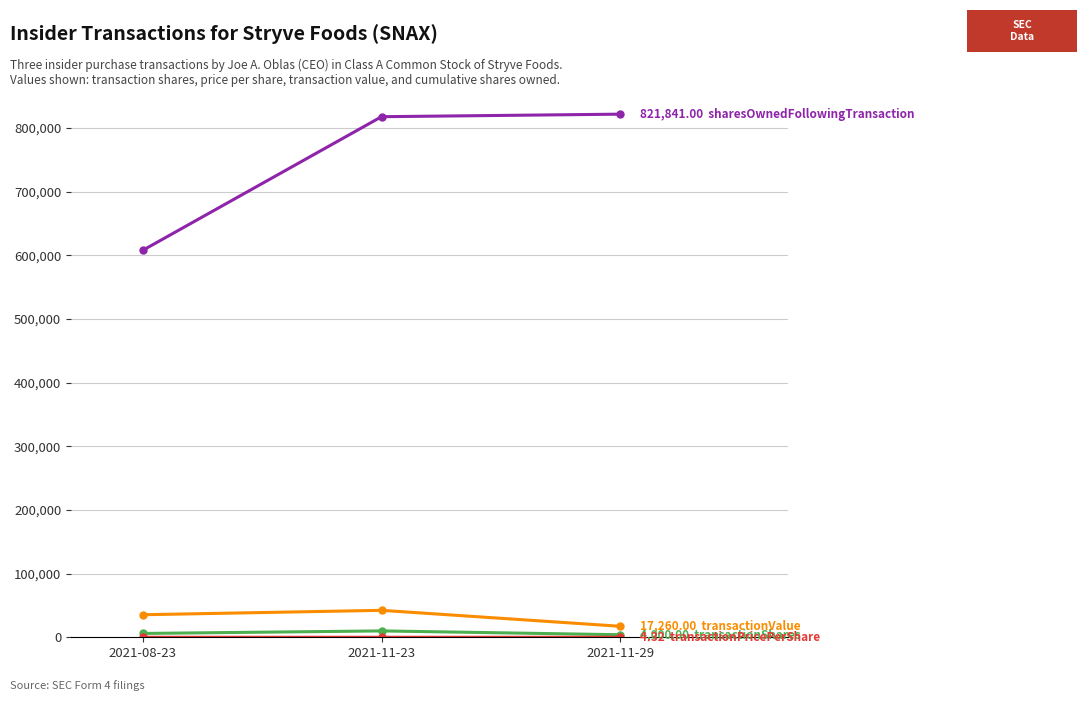

What is the label of the 1st point from the left?

2021-08-23